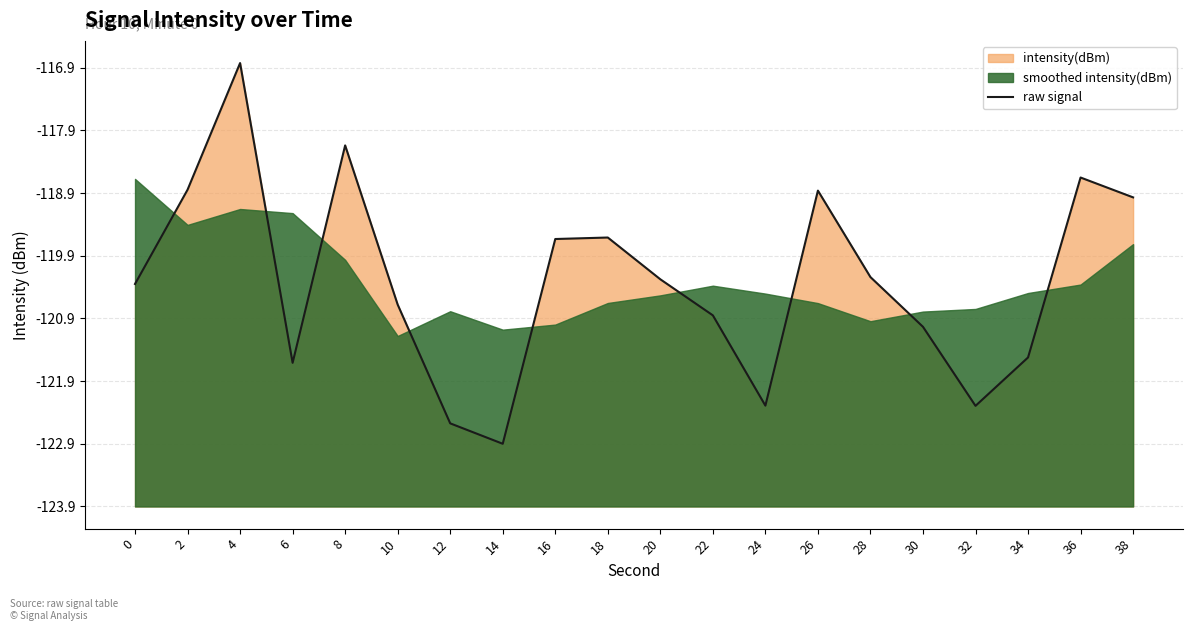

List the labels in order of value, smallest first.

14, 12, 32, 24, 6, 34, 30, 22, 10, 0, 20, 28, 16, 18, 38, 26, 2, 36, 8, 4